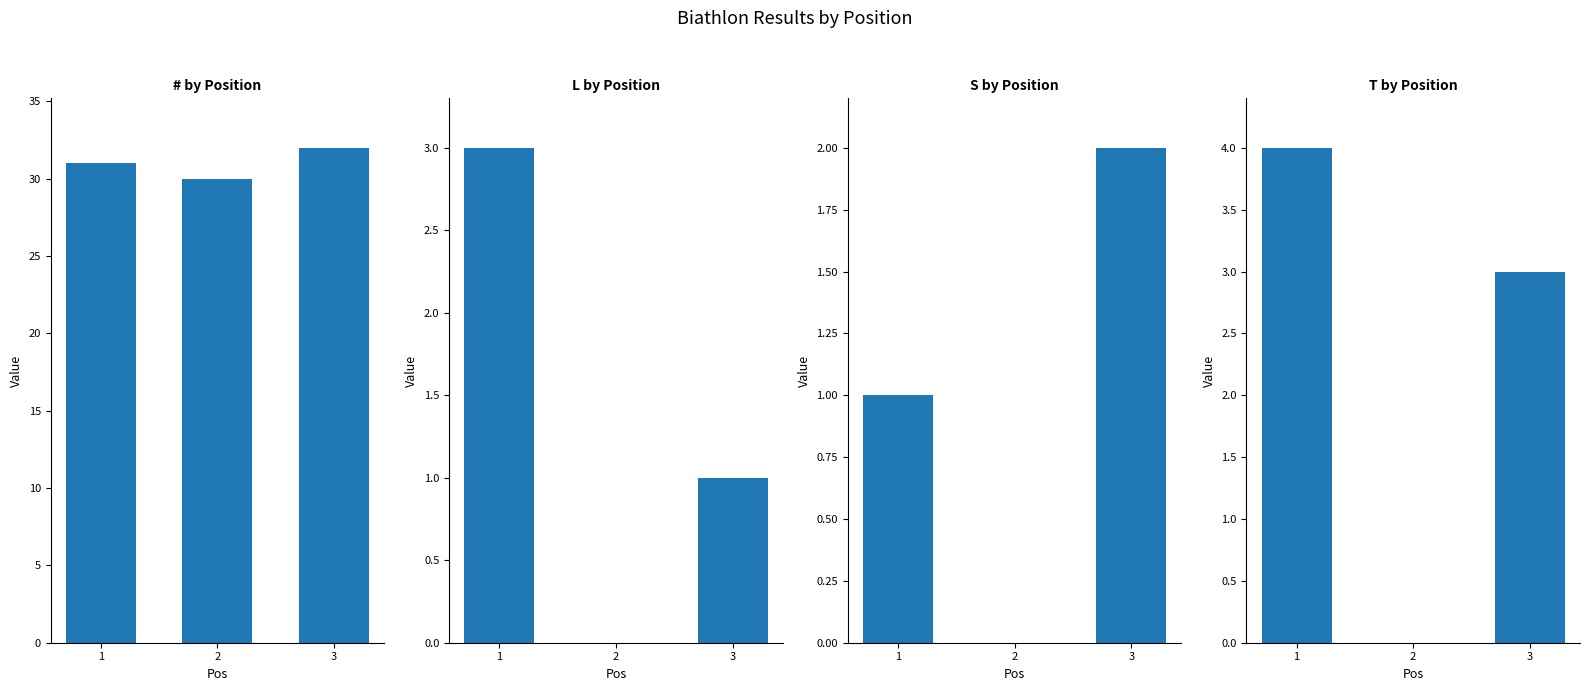

How many S values are between 0 and 2?

3